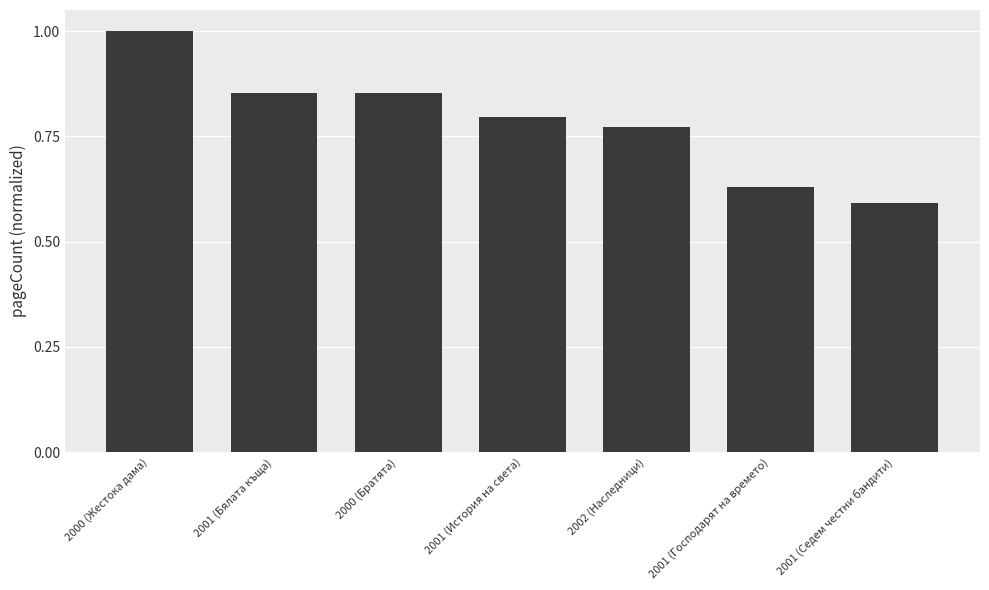

Between 2001 (Бялата къща) and 2001 (Господарят на времето), which is larger?

2001 (Бялата къща)